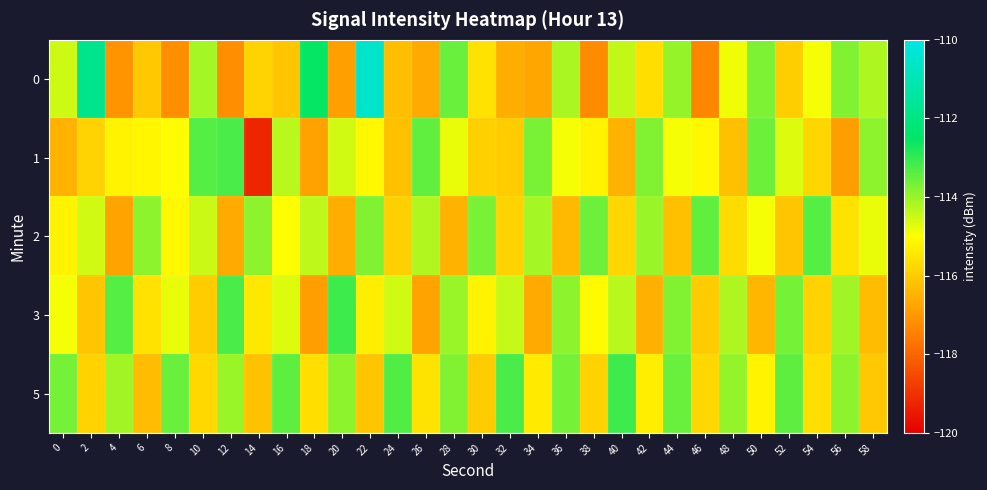

Reading left to right, extract all data points from this chart.

0: 0=-114.5	2=-111.8	4=-117.1	6=-116.1	8=-117.2	10=-114.1	12=-117.2	14=-115.8	16=-116.1	18=-112.5	20=-116.8	22=-110.6	24=-116.3	26=-116.7	28=-113.5	30=-115.6	32=-116.6	34=-116.8	36=-114.1	38=-117.2	40=-114.4	42=-115.6	44=-114.0	46=-117.4	48=-114.8	50=-113.7	52=-116.0	54=-114.9	56=-113.8	58=-114.2
1: 0=-116.5	2=-115.9	4=-115.2	6=-115.2	8=-115.0	10=-113.3	12=-113.2	14=-119.2	16=-114.3	18=-116.8	20=-114.5	22=-115.1	24=-116.2	26=-113.5	28=-114.8	30=-115.9	32=-116.0	34=-113.7	36=-114.9	38=-115.2	40=-116.5	42=-113.8	44=-114.9	46=-115.1	48=-116.2	50=-113.6	52=-114.7	54=-115.8	56=-116.9	58=-113.9
2: 0=-115.2	2=-114.6	4=-116.8	6=-113.9	8=-115.1	10=-114.5	12=-116.7	14=-113.9	16=-115.0	18=-114.3	20=-116.6	22=-113.8	24=-115.9	26=-114.2	28=-116.5	30=-113.7	32=-115.9	34=-114.1	36=-116.3	38=-113.6	40=-115.8	42=-114.0	44=-116.2	46=-113.5	48=-115.7	50=-114.9	52=-116.1	54=-113.3	56=-115.6	58=-114.8
3: 0=-114.9	2=-116.1	4=-113.3	6=-115.6	8=-114.8	10=-116.0	12=-113.2	14=-115.5	16=-114.7	18=-116.9	20=-113.1	22=-115.3	24=-114.6	26=-116.8	28=-114.0	30=-115.2	32=-114.4	34=-116.7	36=-113.9	38=-115.1	40=-114.3	42=-116.5	44=-113.8	46=-116.0	48=-114.2	50=-116.4	52=-113.7	54=-115.9	56=-114.1	58=-116.3
5: 0=-113.7	2=-115.9	4=-114.1	6=-116.3	8=-113.5	10=-115.8	12=-114.0	14=-116.2	16=-113.4	18=-115.7	20=-113.9	22=-116.1	24=-113.3	26=-115.5	28=-113.8	30=-116.0	32=-113.2	34=-115.4	36=-113.7	38=-115.9	40=-113.1	42=-115.3	44=-113.5	46=-115.8	48=-114.0	50=-115.2	52=-113.4	54=-115.6	56=-113.9	58=-116.1